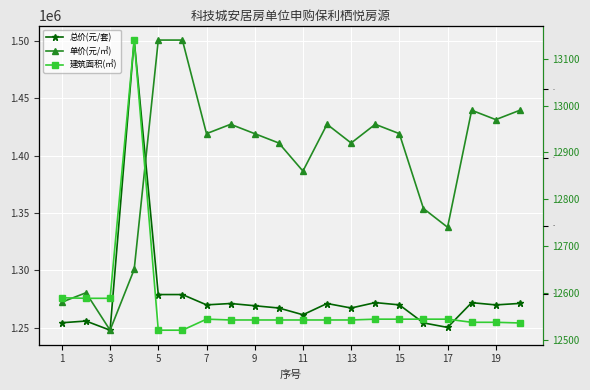

The value of 单价(元/㎡) at 11 is 21211.2. True or false?

False